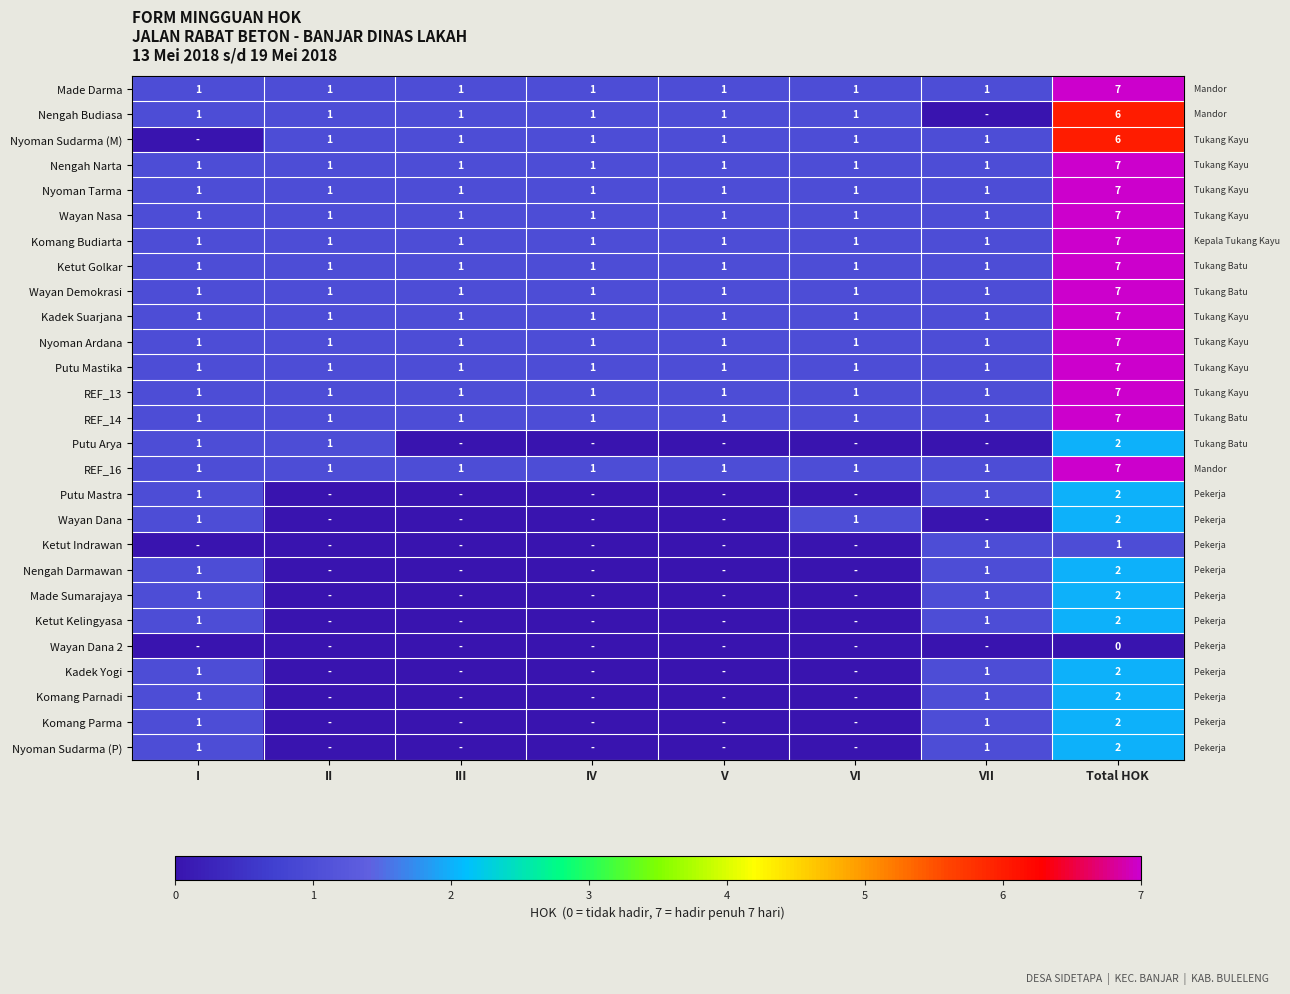

The value of Nengah Narta at II is 1. True or false?

True